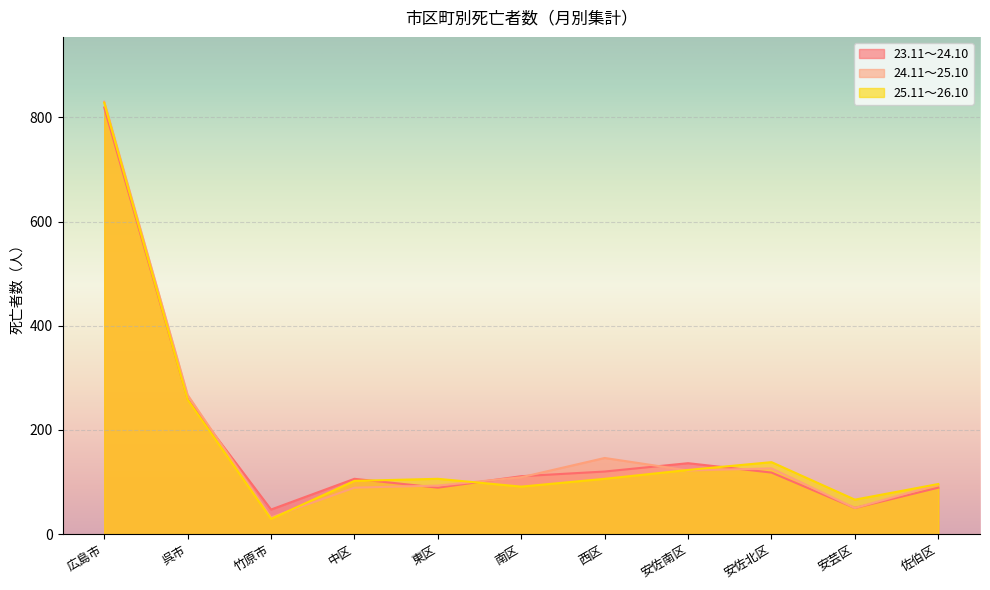

Is it true that 25.11～26.10 equals 29 at 竹原市?

True